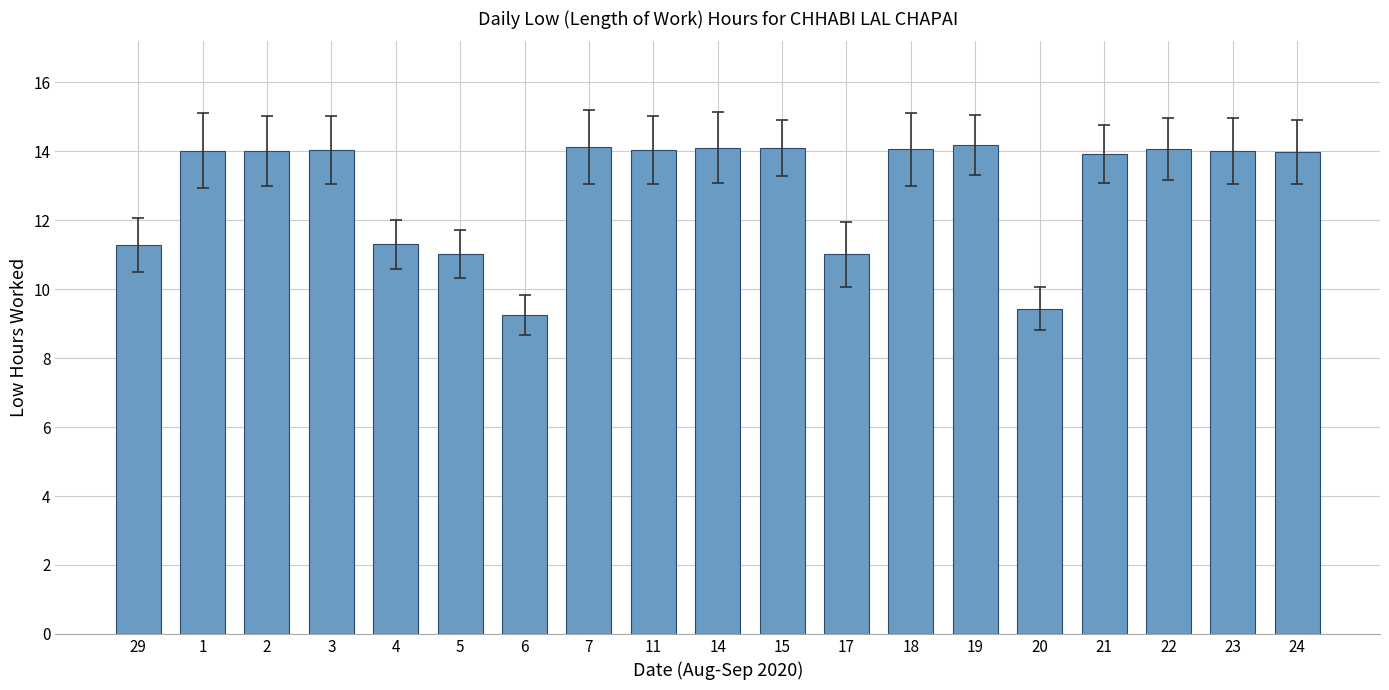

The chart shows a value of 16.6 at 5. True or false?

False